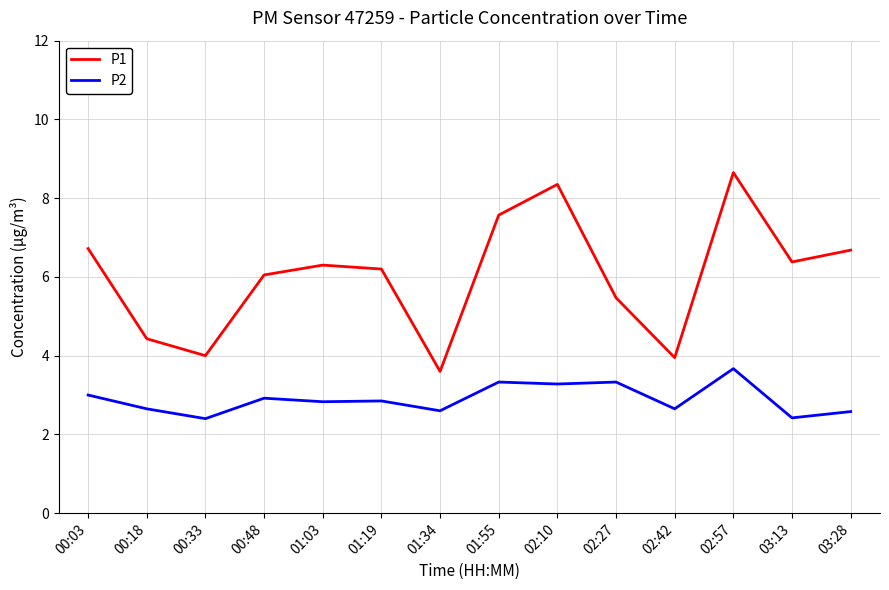

How many lines are shown in the chart?

2